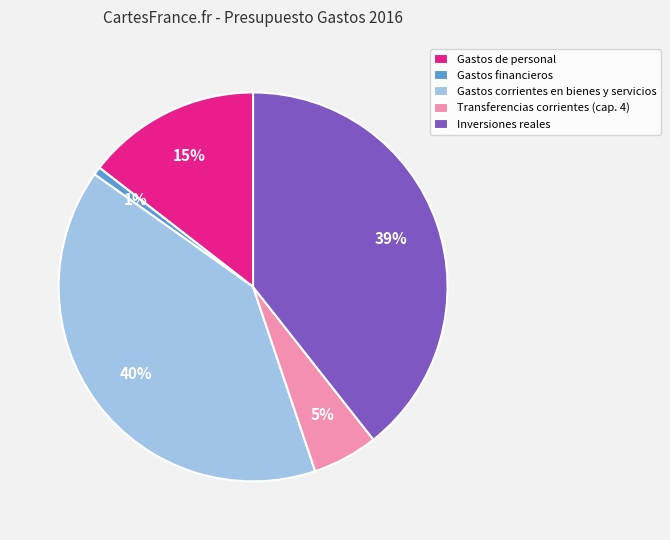

To the nearest percent, what is the combined percentage of Gastos corrientes en bienes y servicios and Gastos financieros?

41%